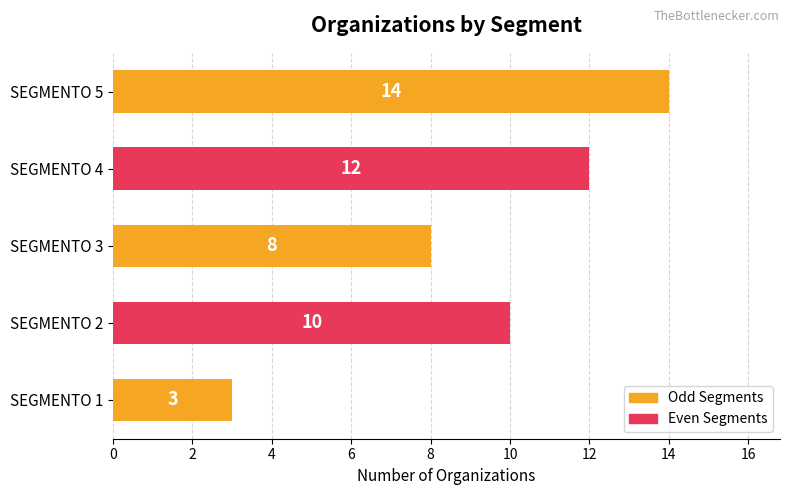

Which category has the highest value across all series?

SEGMENTO 5